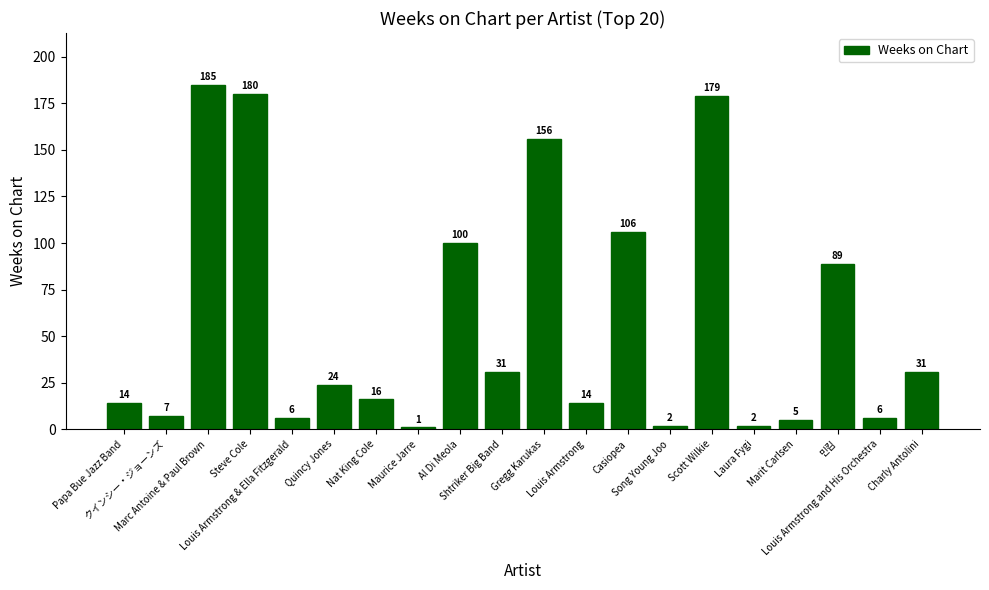

Count the number of categories in the chart.

20